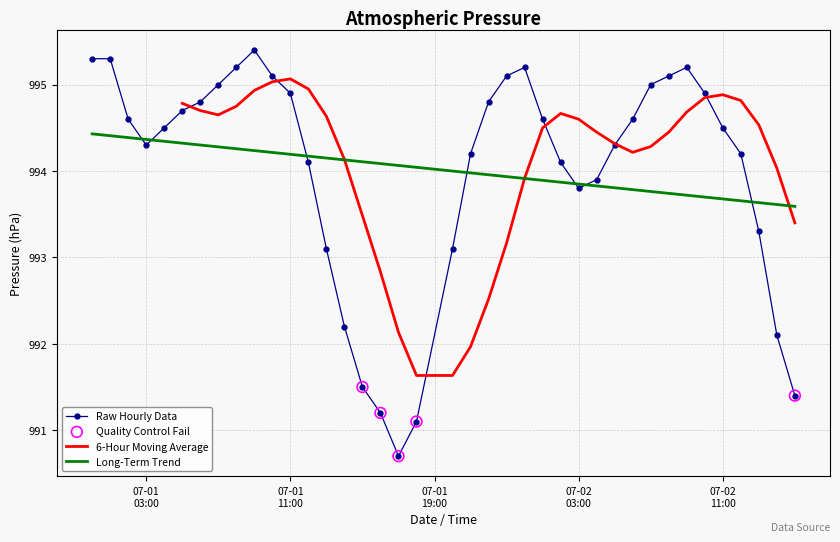

What is the ratio of the value at 2022-07-02 14:00 to the value at 2022-07-01 04:00?

1.0